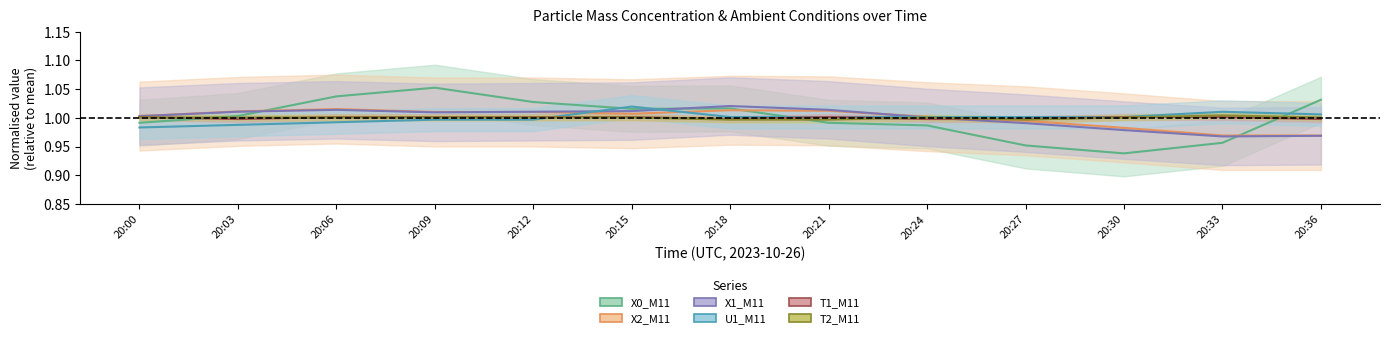

At which category is the sum across all series the highest?

20:09